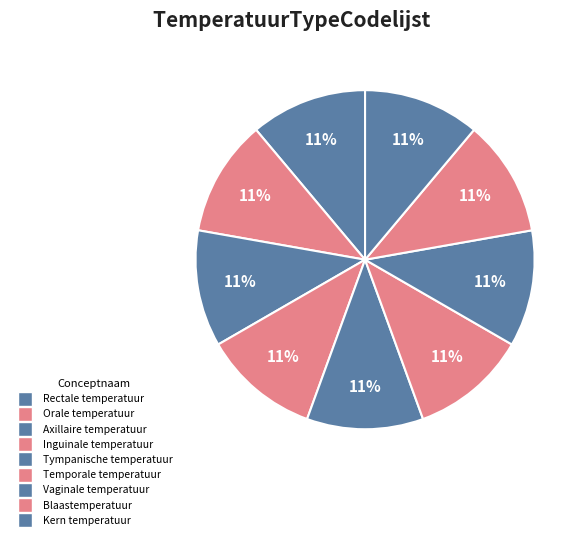

Does Blaastemperatuur account for over 50% of the chart?

No